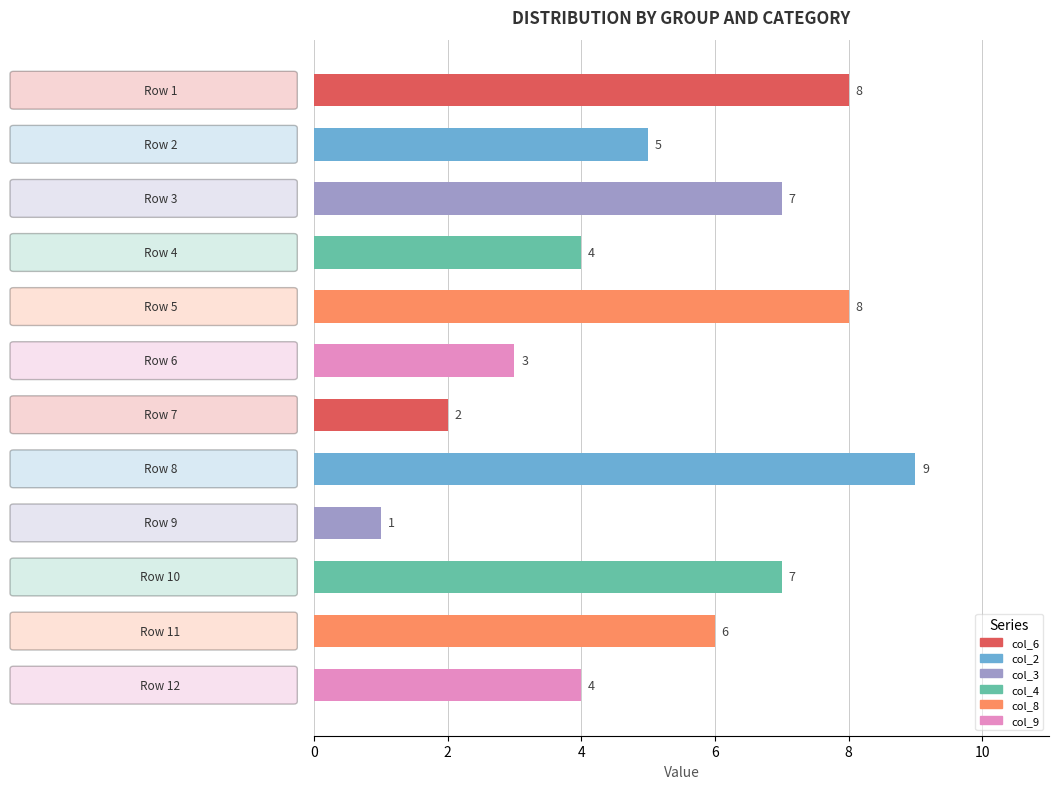

Count the values in the range 4 to 8.

8